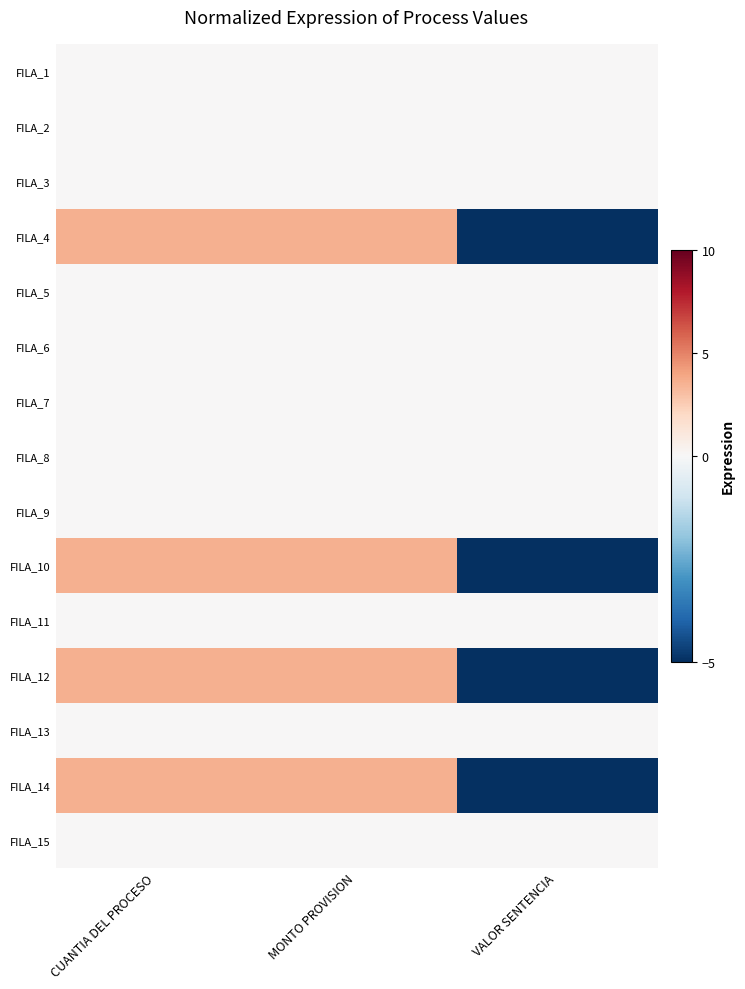

Between MONTO PROVISION and CUANTIA DEL PROCESO, which is larger?

MONTO PROVISION